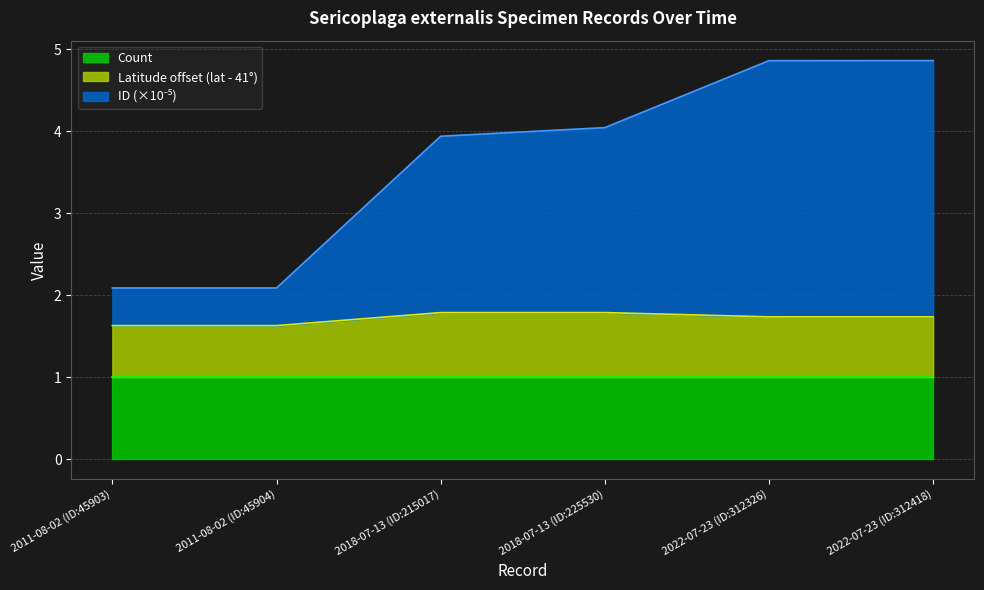

Does the chart display data point markers on the line(s)?

No